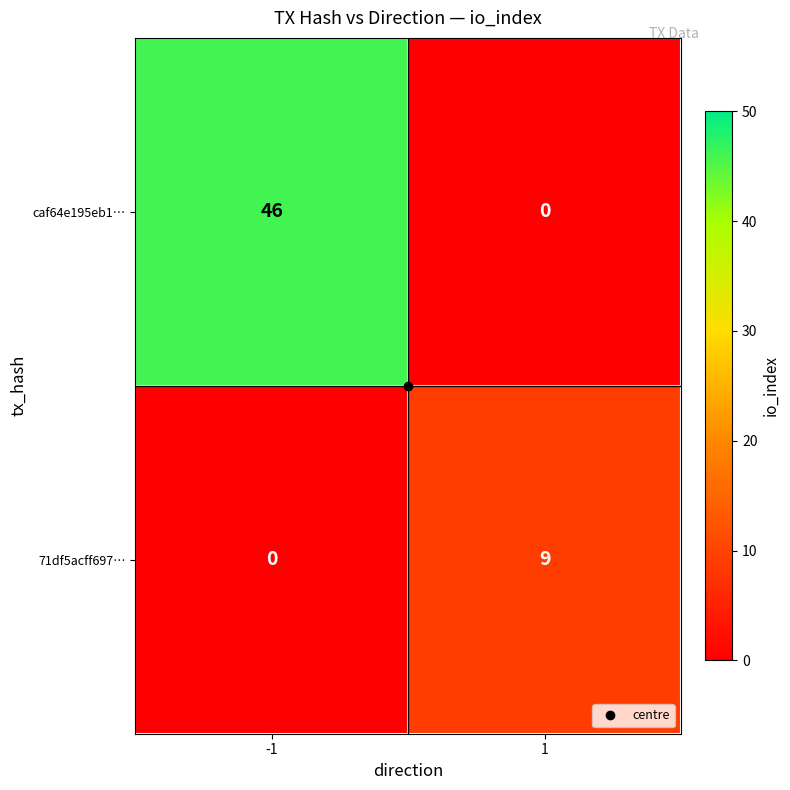

How many series are shown in this chart?

2